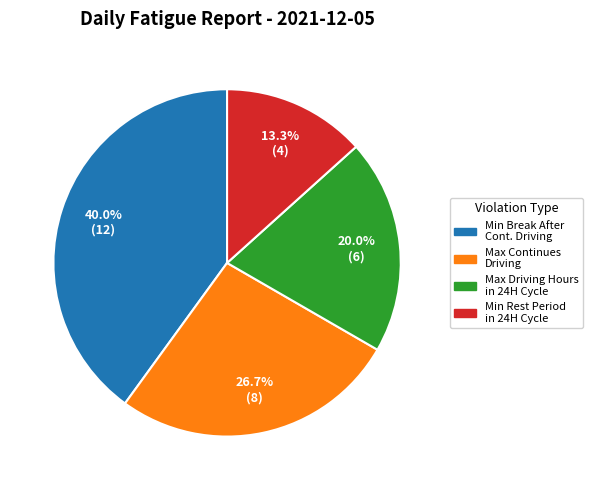

Is there a majority slice in this chart?

No